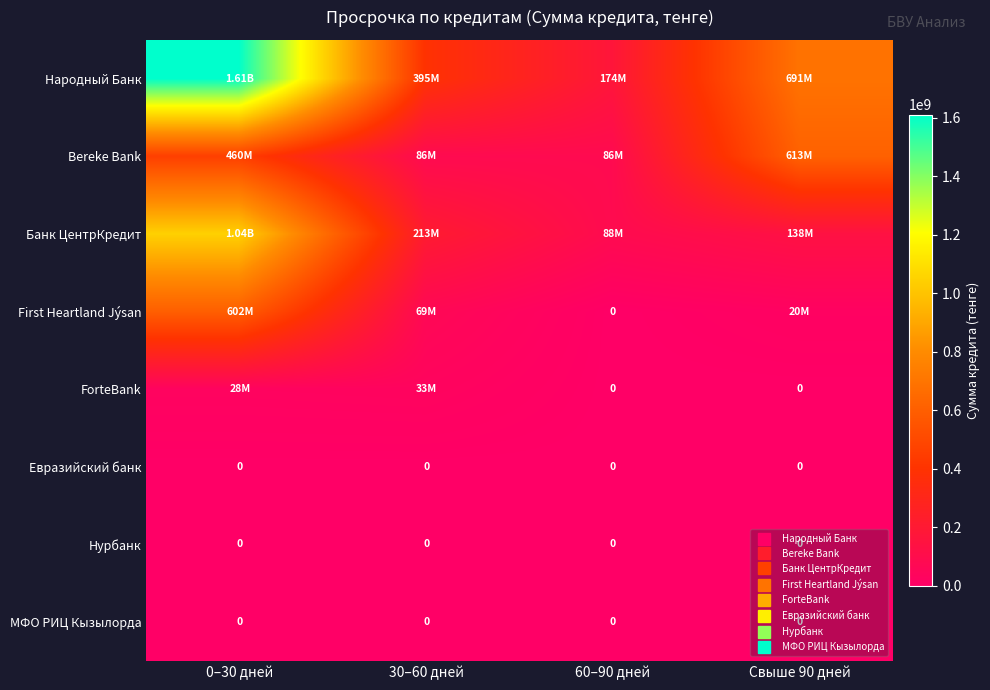

At which category is the sum across all series the highest?

0–30 дней